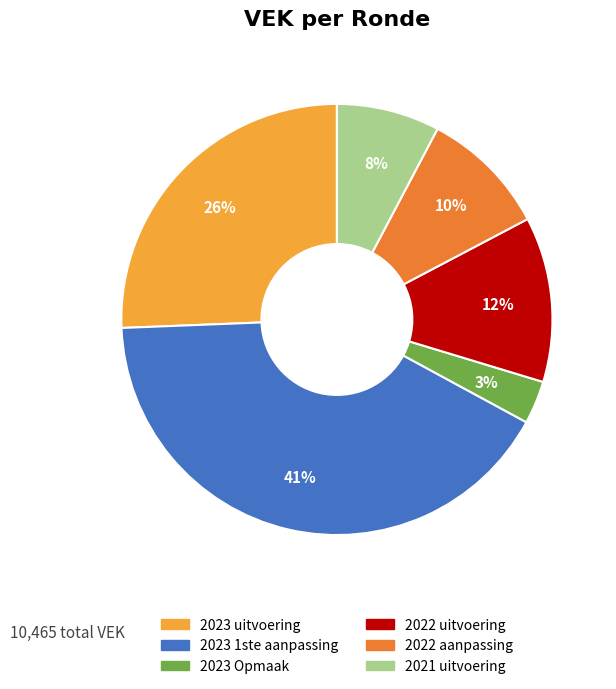

Which category has the biggest portion of the pie?

2023 1ste aanpassing